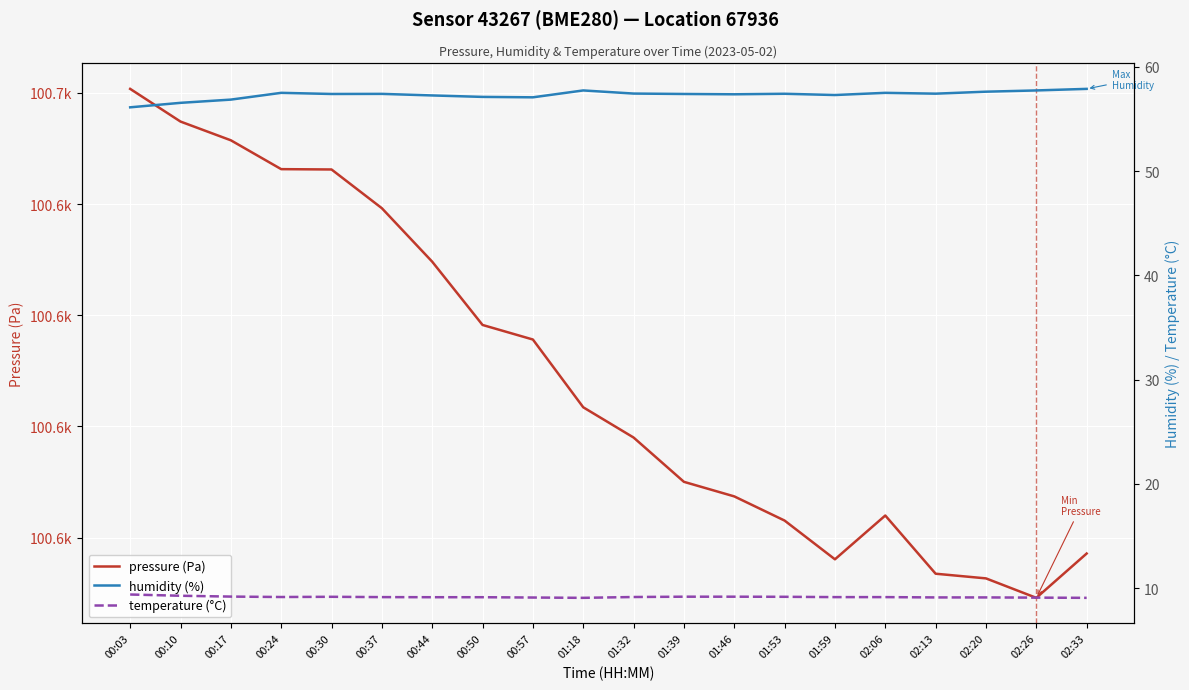

What is the spread (max minus min) of values at 01:39?

100580.9